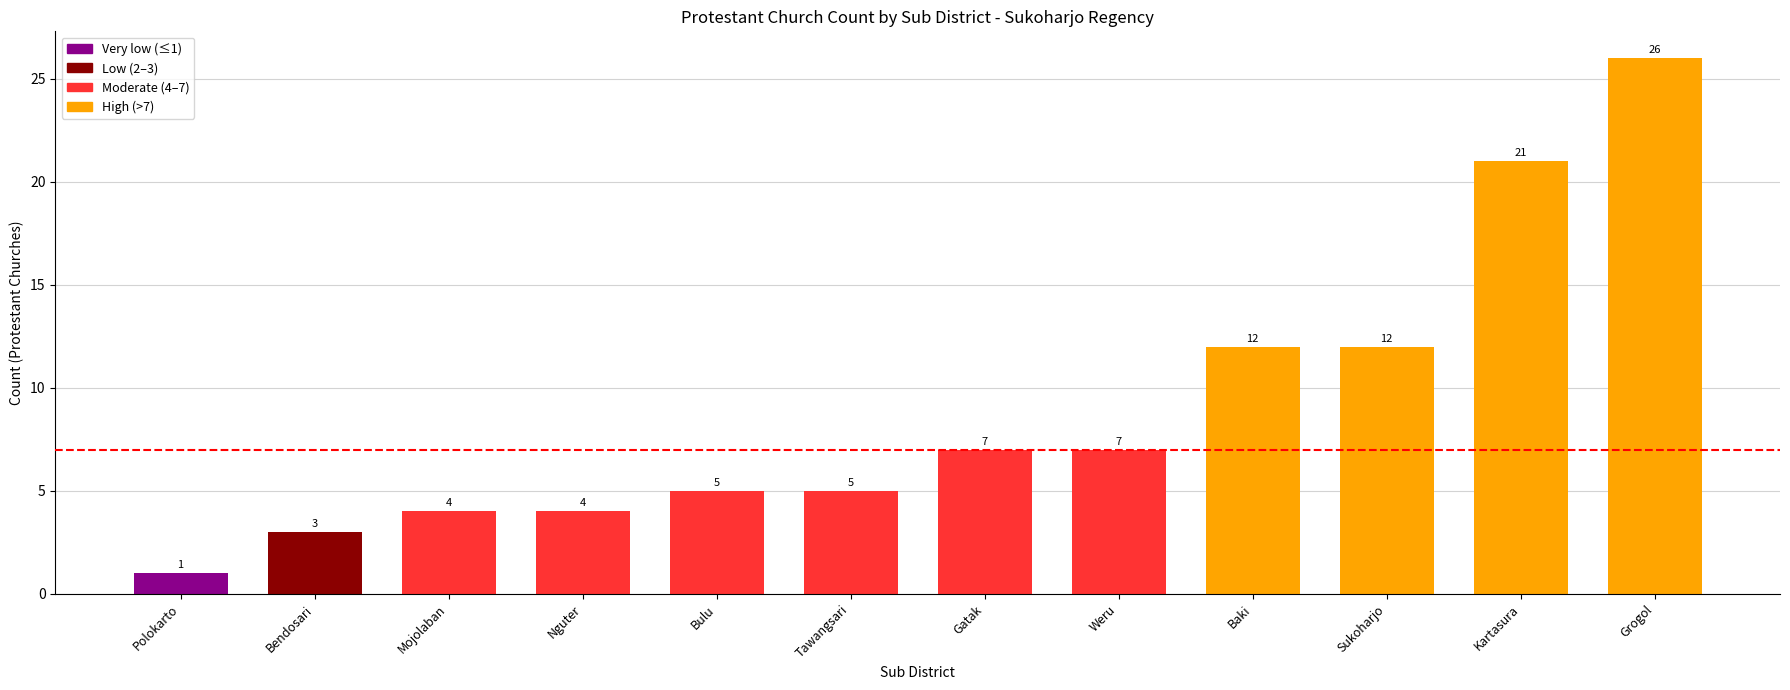

What is the difference between the maximum and minimum values?

25